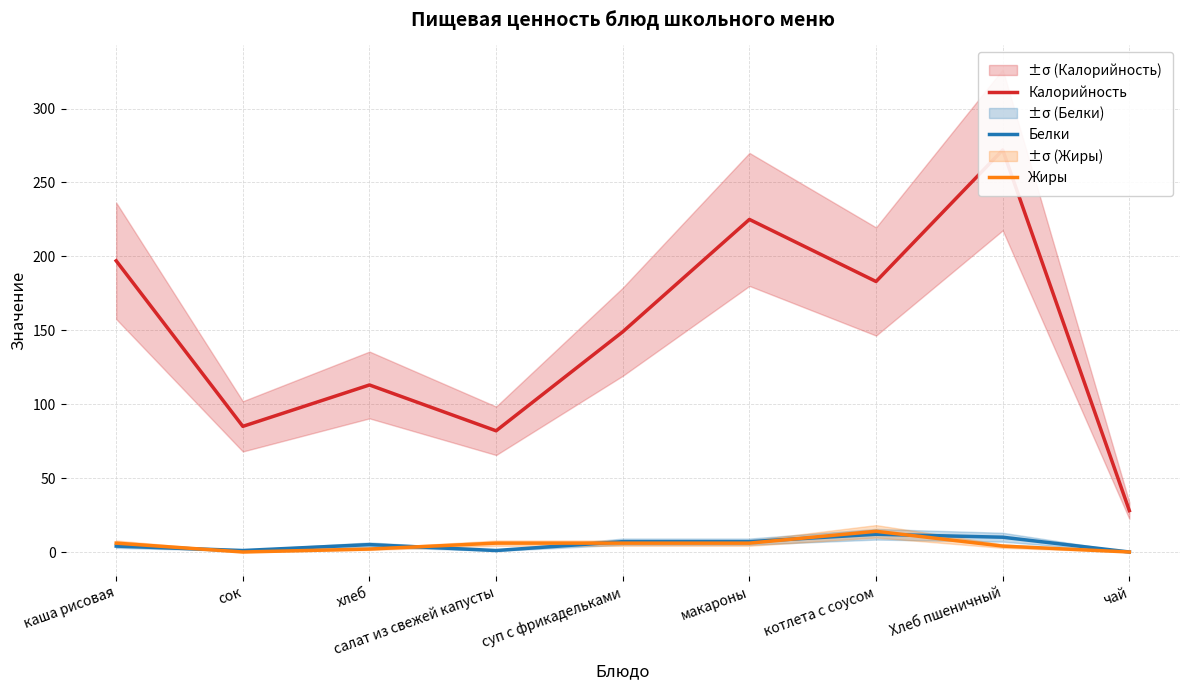

At which label is Калорийность closest to 150?

суп с фрикадельками